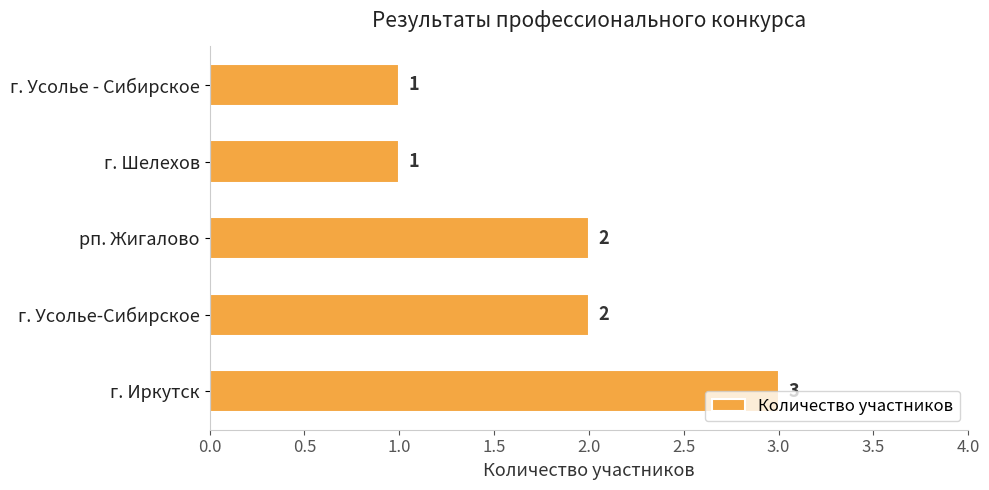

Count the values in the range 1 to 2.

4